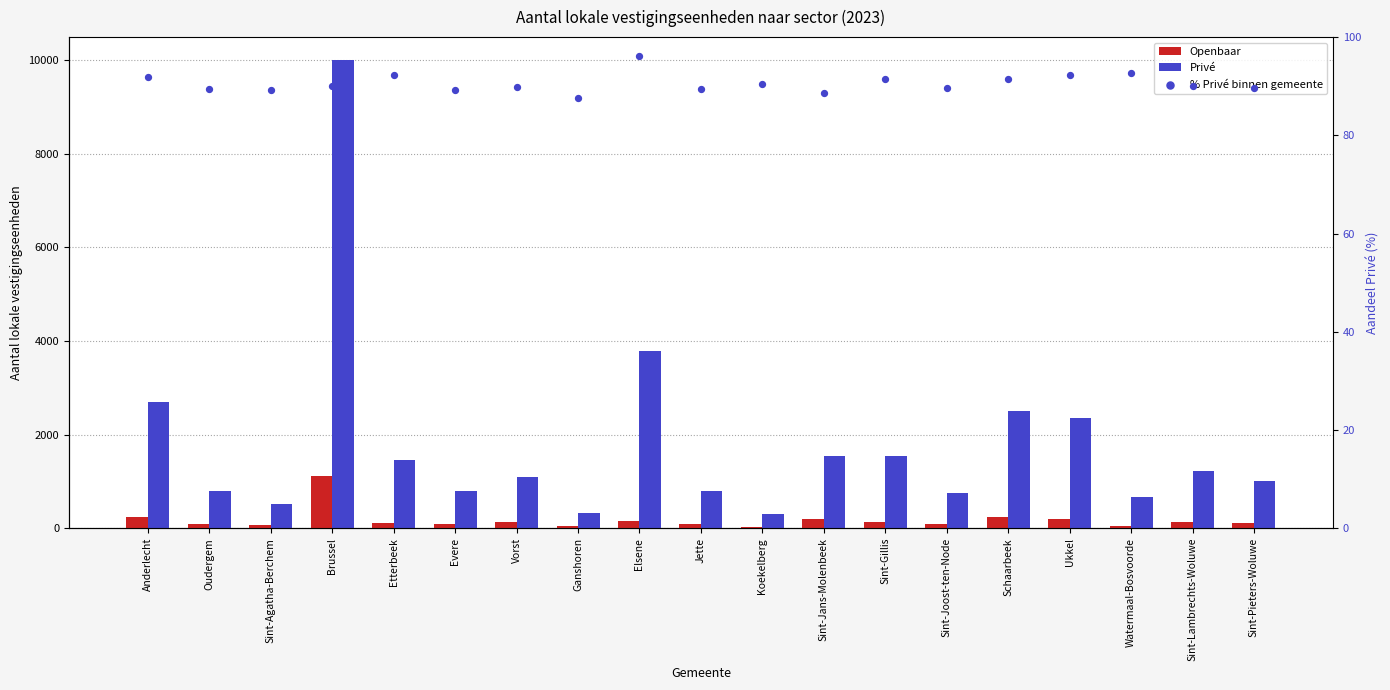

Which series reaches the minimum Y coordinate?

Openbaar